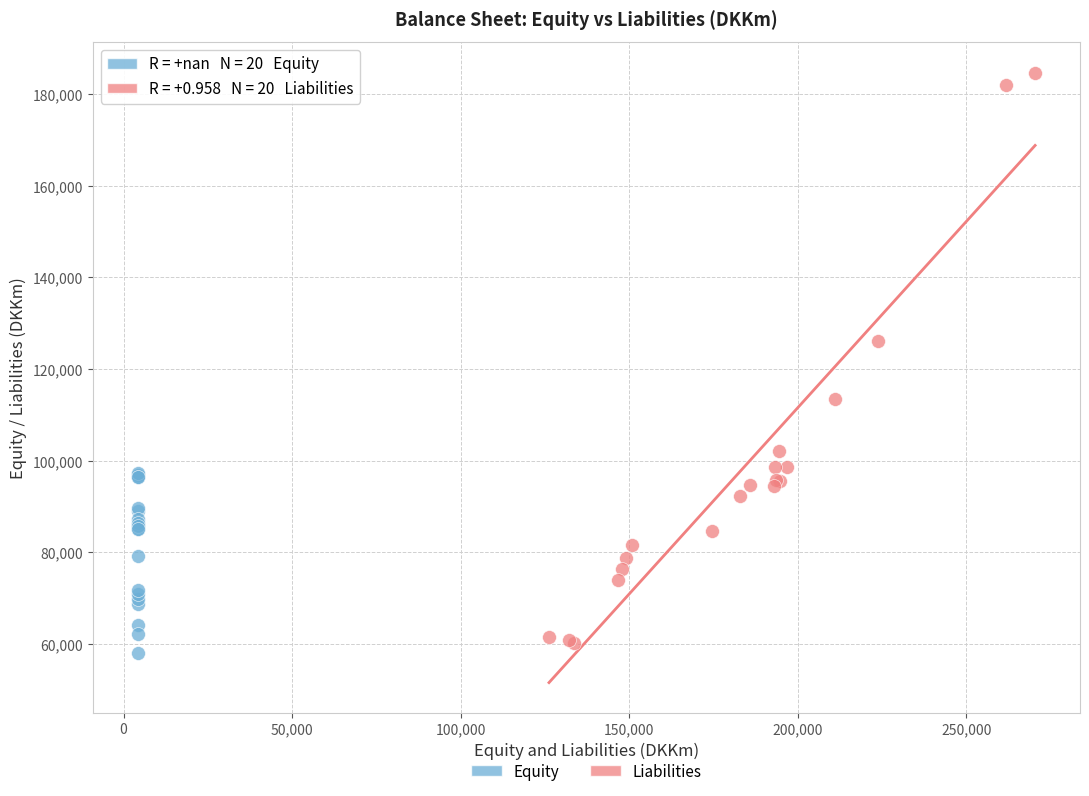

Which series has the largest Y range (max minus min)?

Liabilities